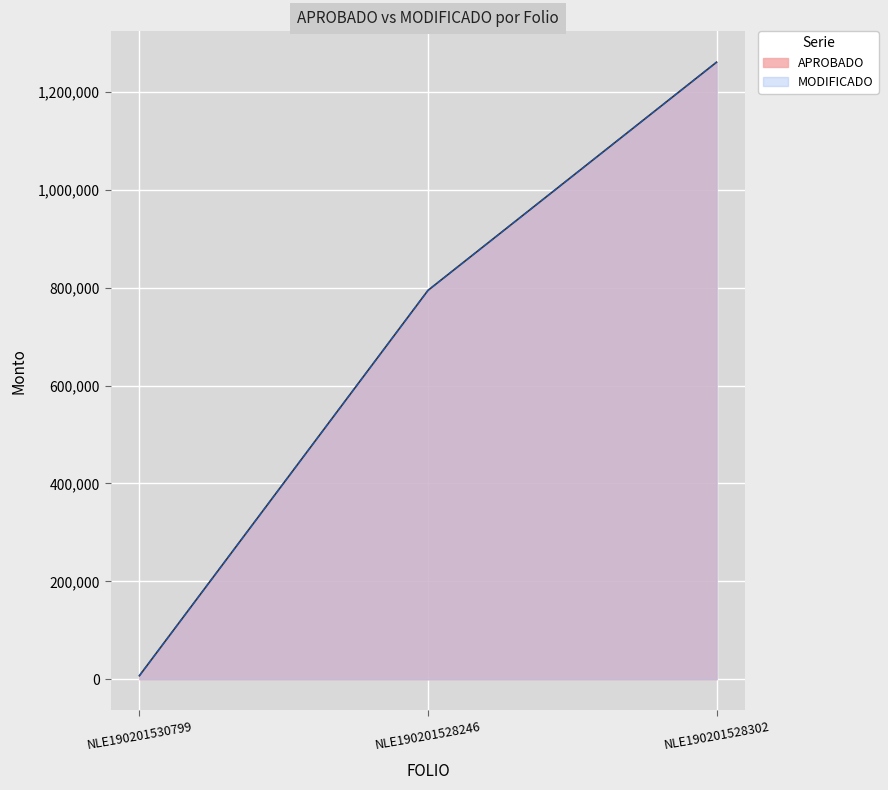

Rank the categories by MODIFICADO value from lowest to highest.

NLE190201530799, NLE190201528246, NLE190201528302